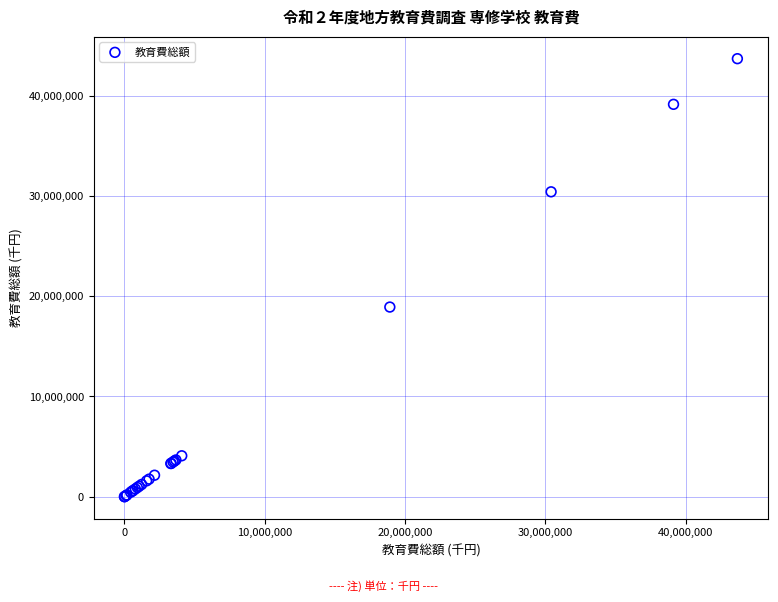

What Y value in the scatter plot is closest to 21847937?

18919262